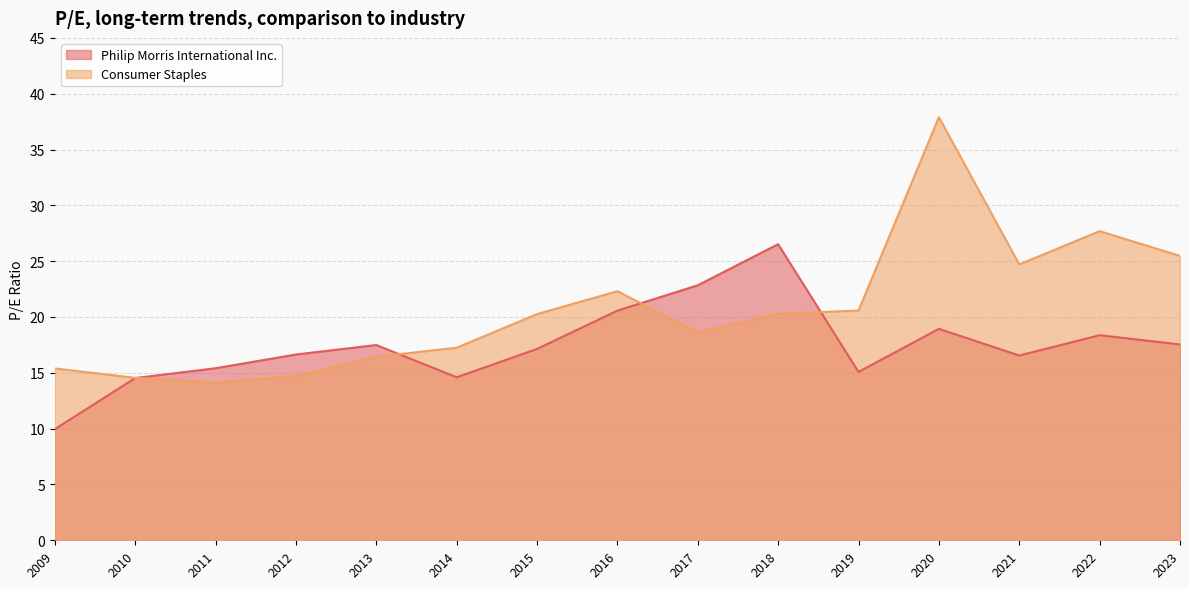

True or false: Consumer Staples has more than 1 points higher than both neighbors.

True